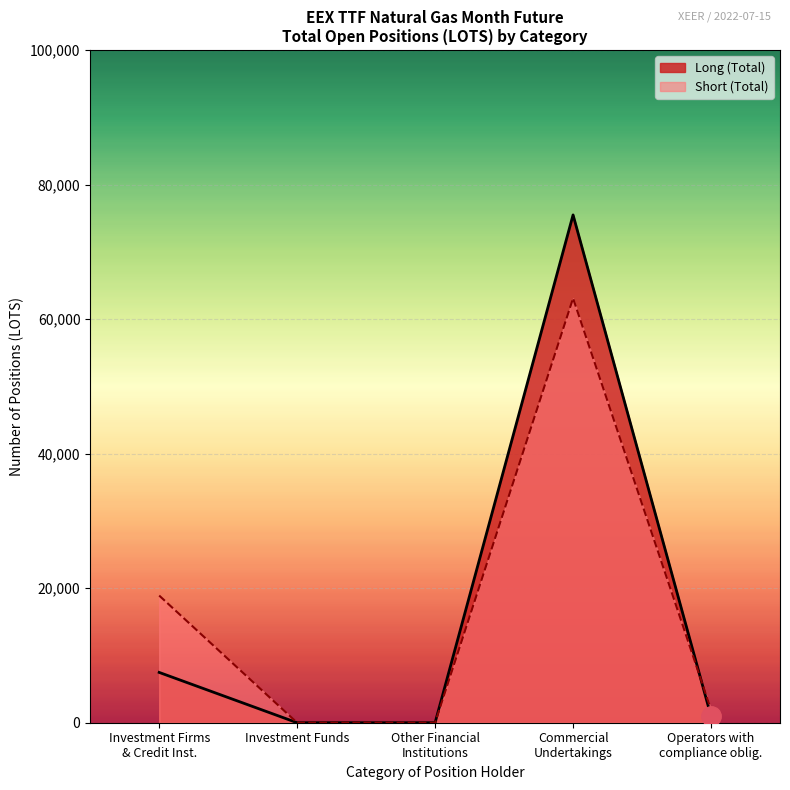

Which series has the largest range (max minus min)?

Long (Total)